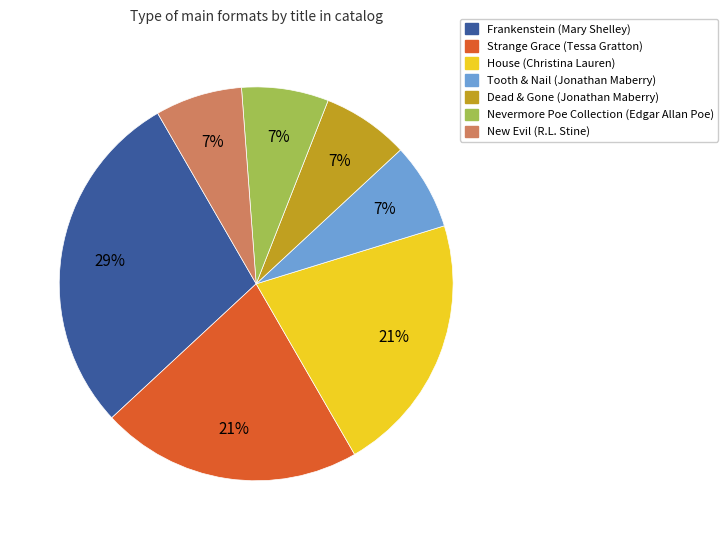

To the nearest percent, what portion does New Evil (R.L. Stine) represent?

7%